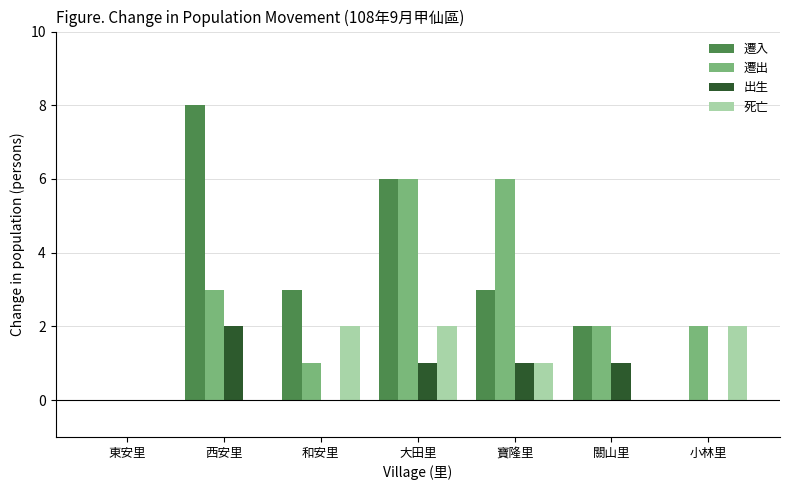

At which label does 遷出 first exceed 2?

西安里